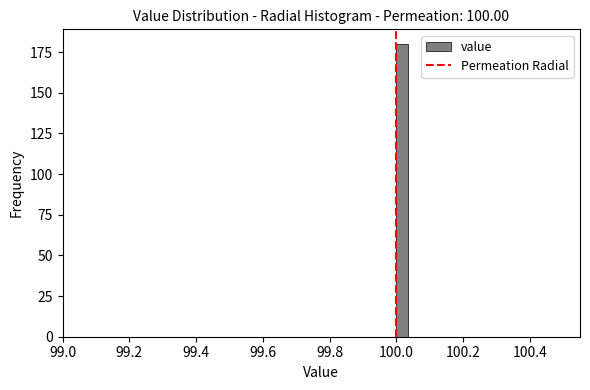

Read against the x-axis, roughly where is the centre of the tallest bar?

100.02